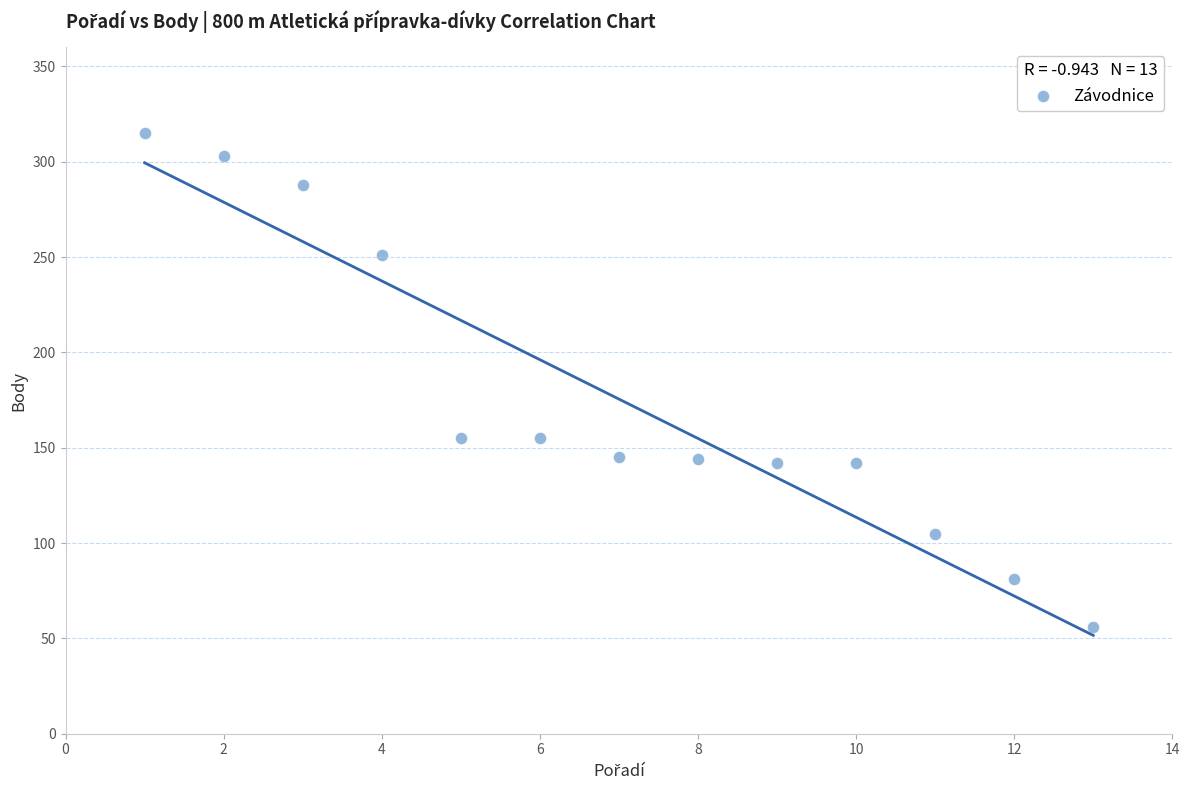

What is the range of X values (max minus min)?

12